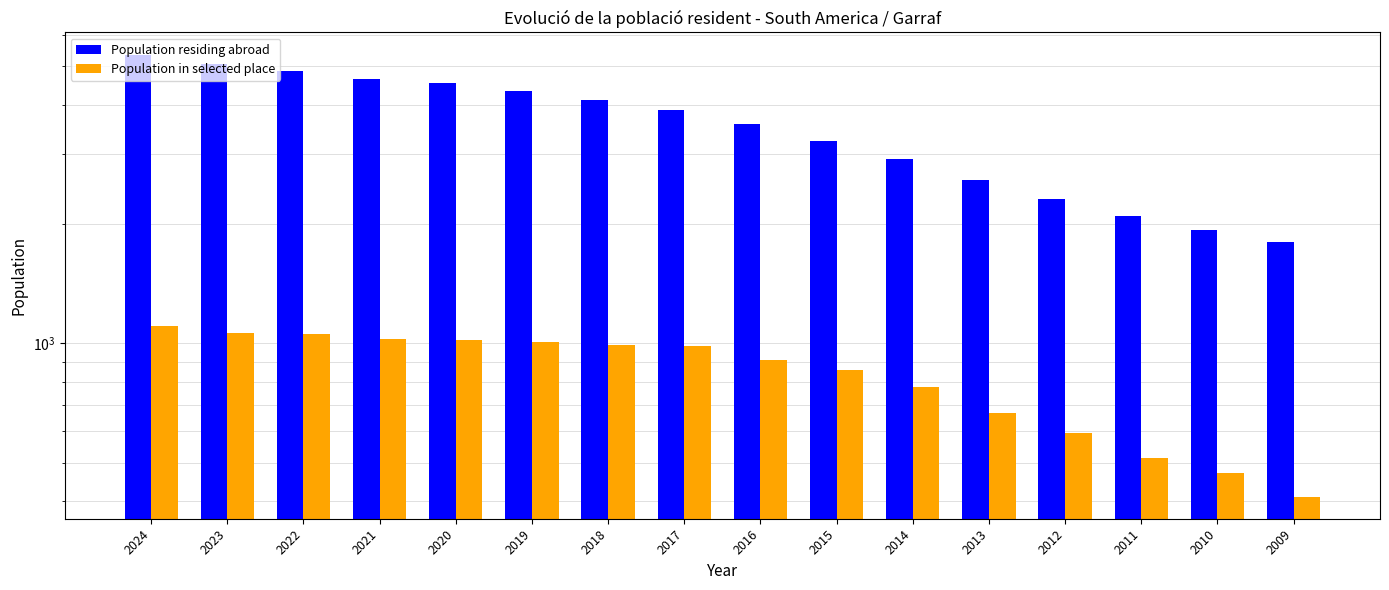

What is the average value of the Population in selected place series?

841